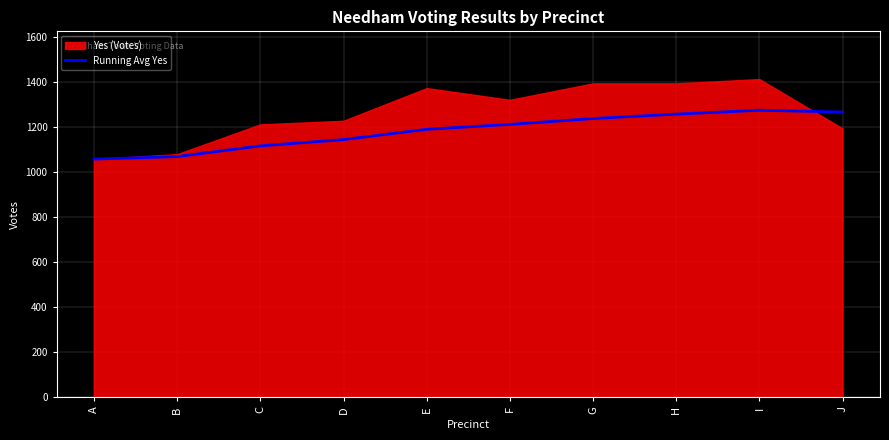

At which category does the data reach its first local peak?

I